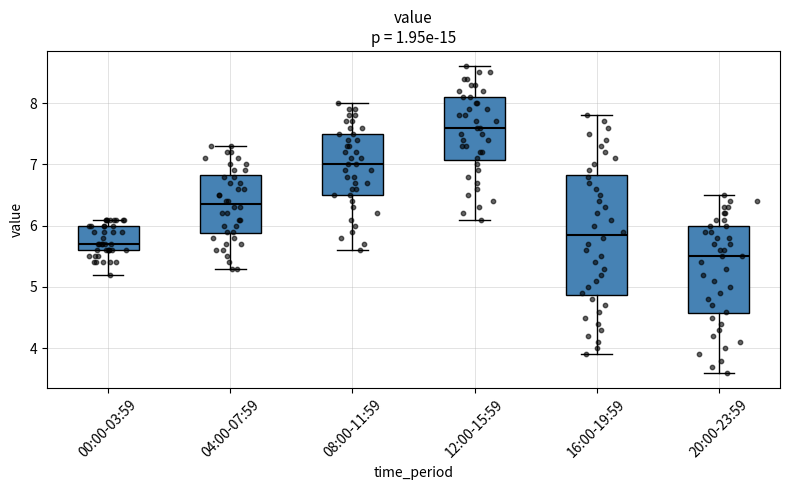

Reading left to right, transcribe this box plot: for each box, give where its median line is, the range the box spans, and where its two whiskers end, as read against the y-axis. The values are not printed on the chart, so give them approximately, as read against the axis.

00:00-03:59: median 5.7, box 5.6 to 6.0, whiskers 5.2 to 6.1
04:00-07:59: median 6.4, box 5.9 to 6.8, whiskers 5.3 to 7.3
08:00-11:59: median 7.0, box 6.5 to 7.5, whiskers 5.6 to 8.0
12:00-15:59: median 7.6, box 7.1 to 8.1, whiskers 6.1 to 8.6
16:00-19:59: median 5.9, box 4.9 to 6.8, whiskers 3.9 to 7.8
20:00-23:59: median 5.5, box 4.6 to 6.0, whiskers 3.6 to 6.5